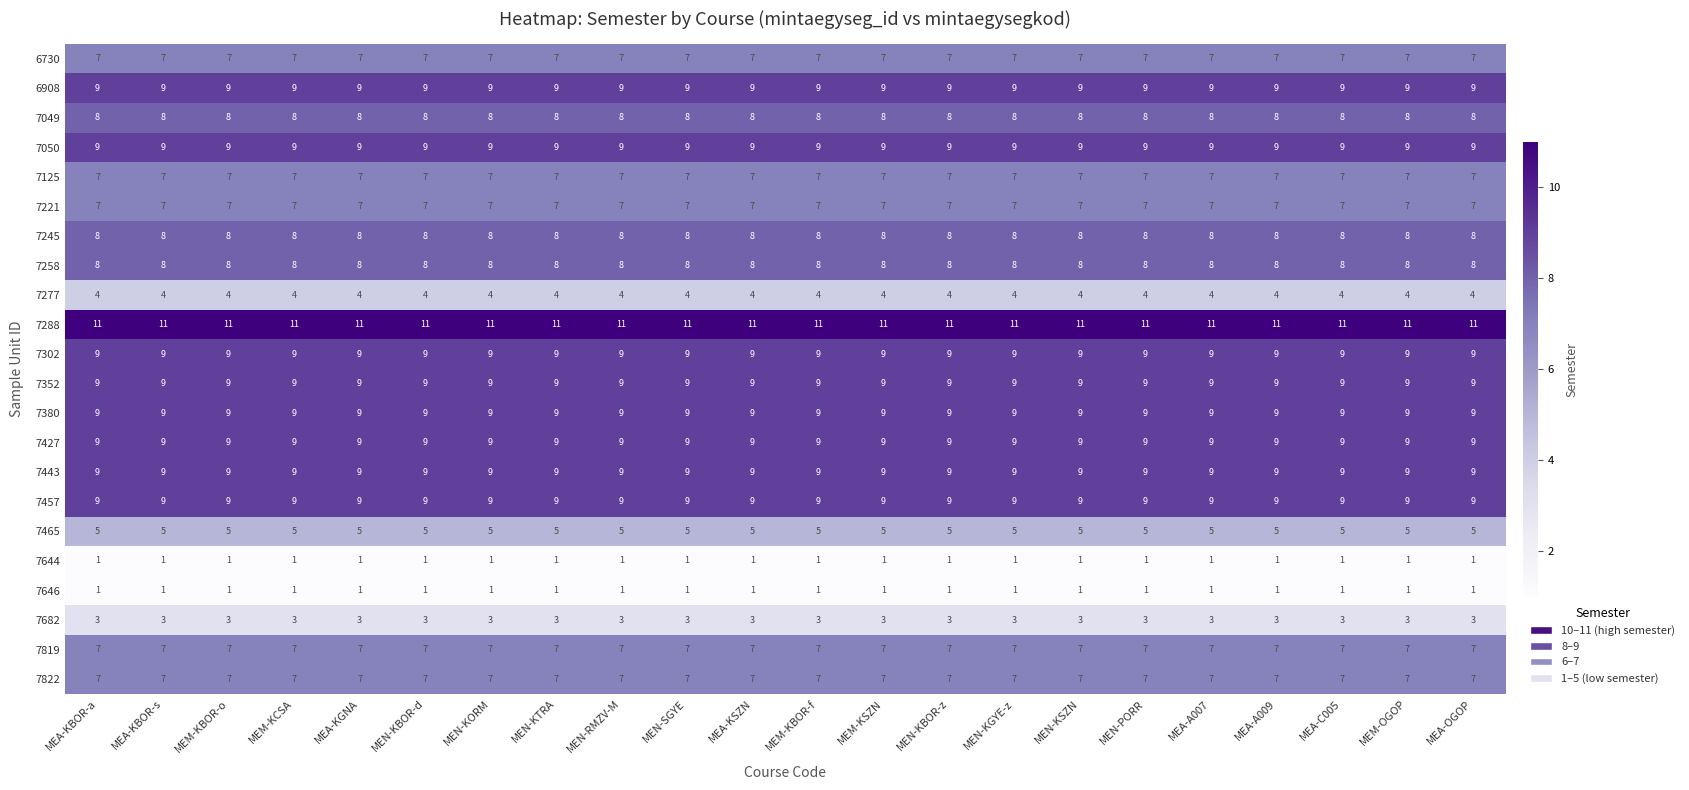

What is the difference between the highest and lowest values at MEM-KSZN?

10